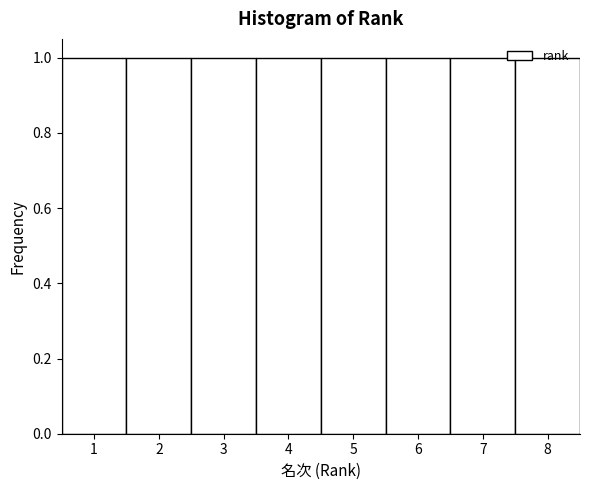

Reading left to right, transcribe this chart: for each bar, give the range it covers on the x-axis and its height. The values are not printed on the chart, so give them approximately, as read against the axis.

0.5 to 1.5: 1
1.5 to 2.5: 1
2.5 to 3.5: 1
3.5 to 4.5: 1
4.5 to 5.5: 1
5.5 to 6.5: 1
6.5 to 7.5: 1
7.5 to 8.5: 1